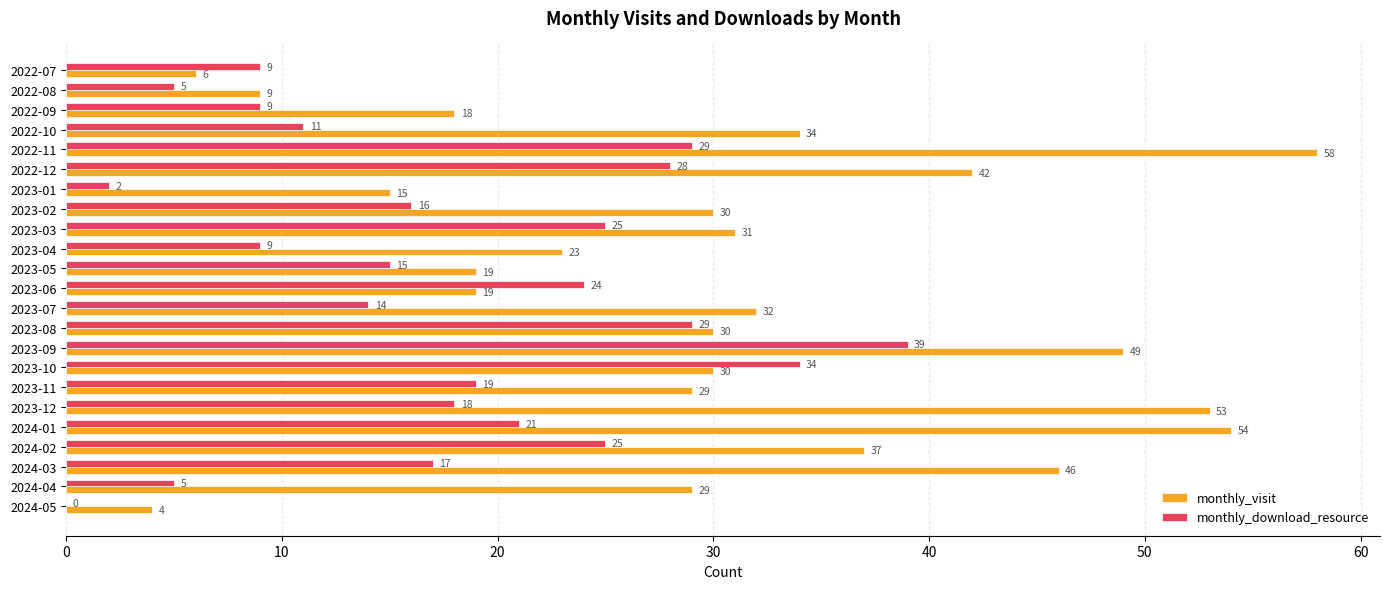

At which label does monthly_visit reach its peak?

2022-11